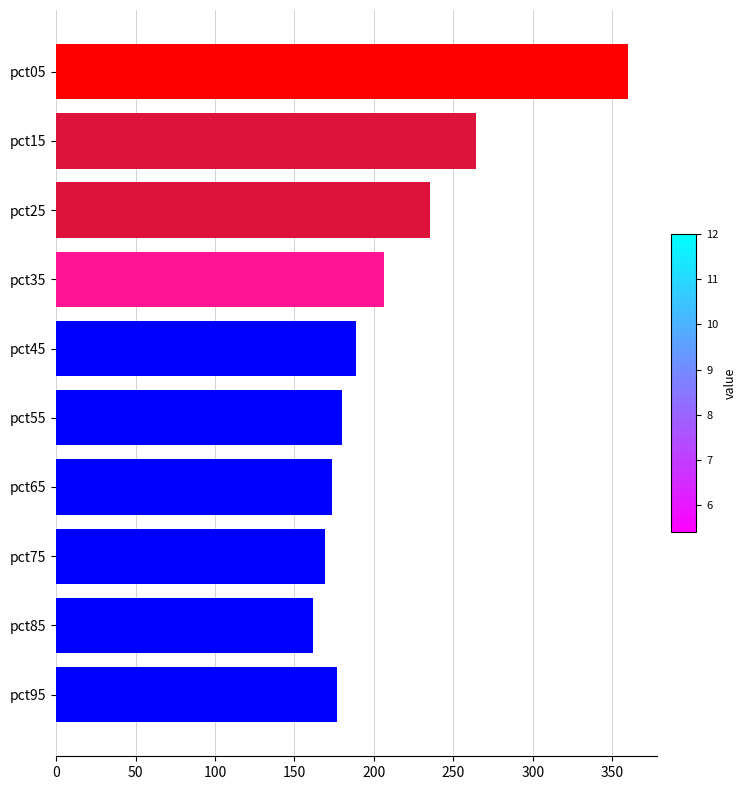

What is the value of the 5th bar from the top?

189.0